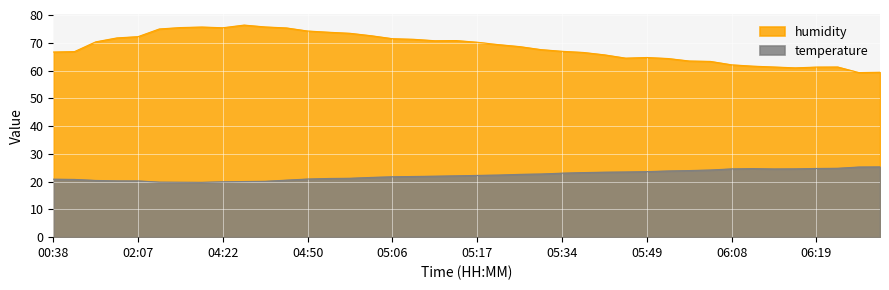

List the labels in order of humidity value, smallest first.

06:30, 06:33, 06:16, 06:19, 06:13, 06:25, 06:10, 06:08, 06:03, 05:57, 05:55, 05:46, 05:49, 05:43, 05:37, 00:38, 00:53, 05:34, 05:29, 05:26, 05:20, 05:17, 01:31, 05:11, 05:14, 05:08, 05:06, 01:43, 02:07, 05:03, 04:56, 04:53, 04:50, 03:48, 04:41, 04:22, 03:58, 04:07, 04:31, 04:28